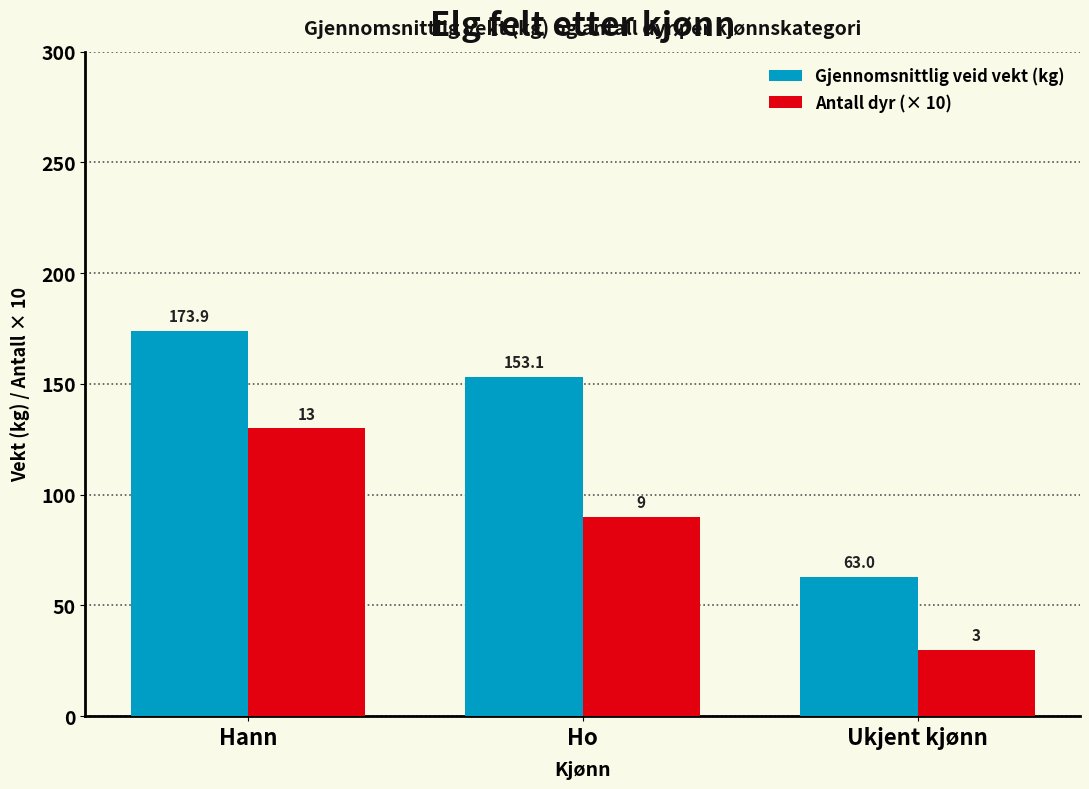

Which series has the largest range (max minus min)?

Gjennomsnittlig veid vekt (kg)